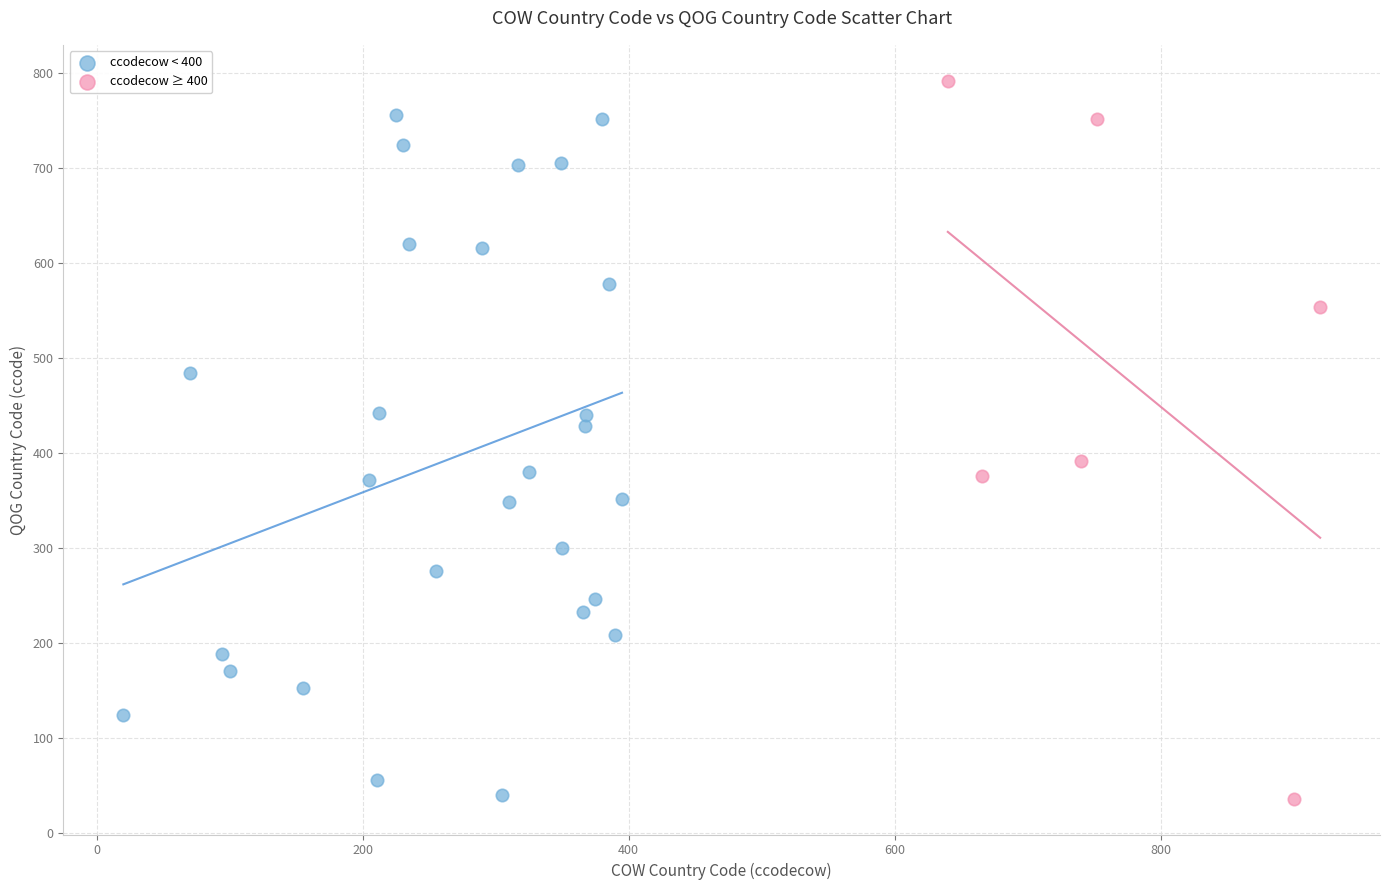

Which series has the widest spread of Y values?

ccodecow ≥ 400